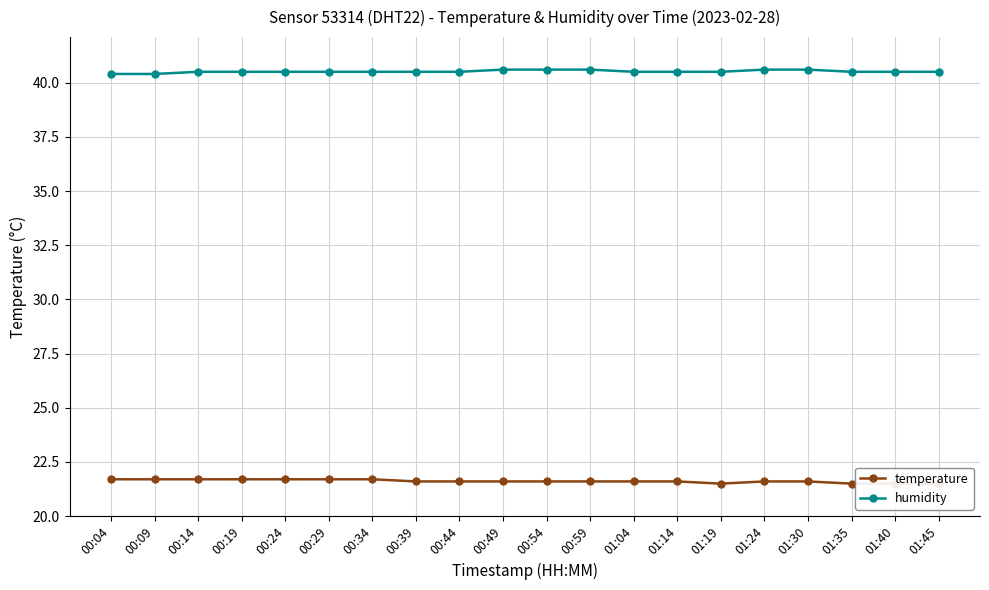

True or false: humidity has a value of 40.5 at 00:24.

True